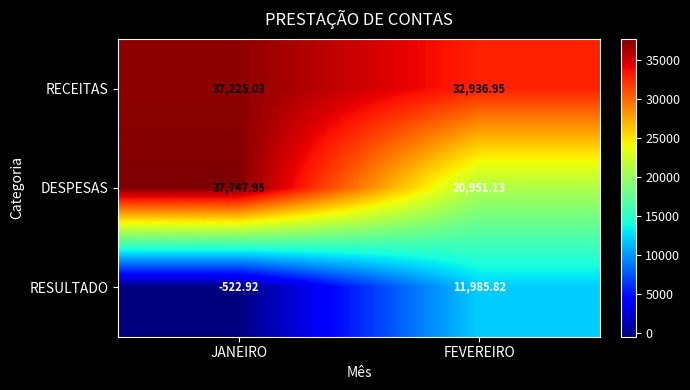

How many data points does each series have?

2